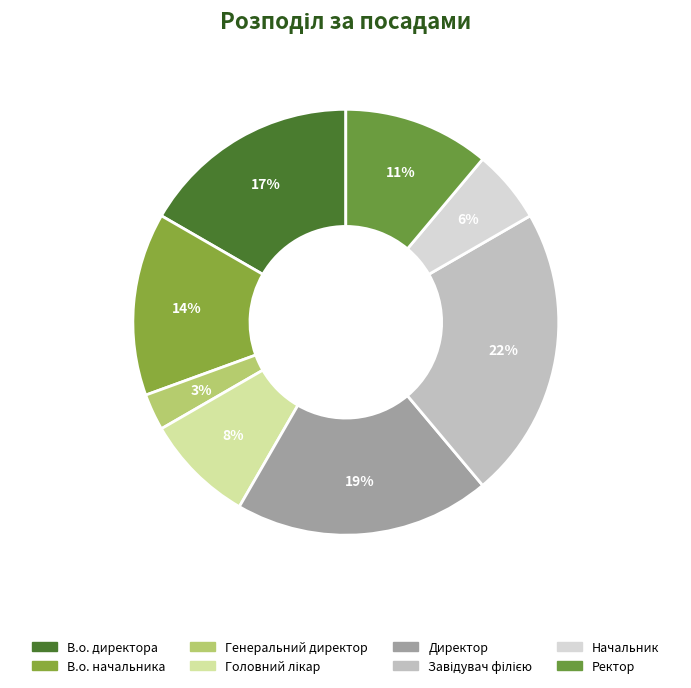

Approximately how many times larger is the value at Начальник compared to В.о. начальника?

0.4